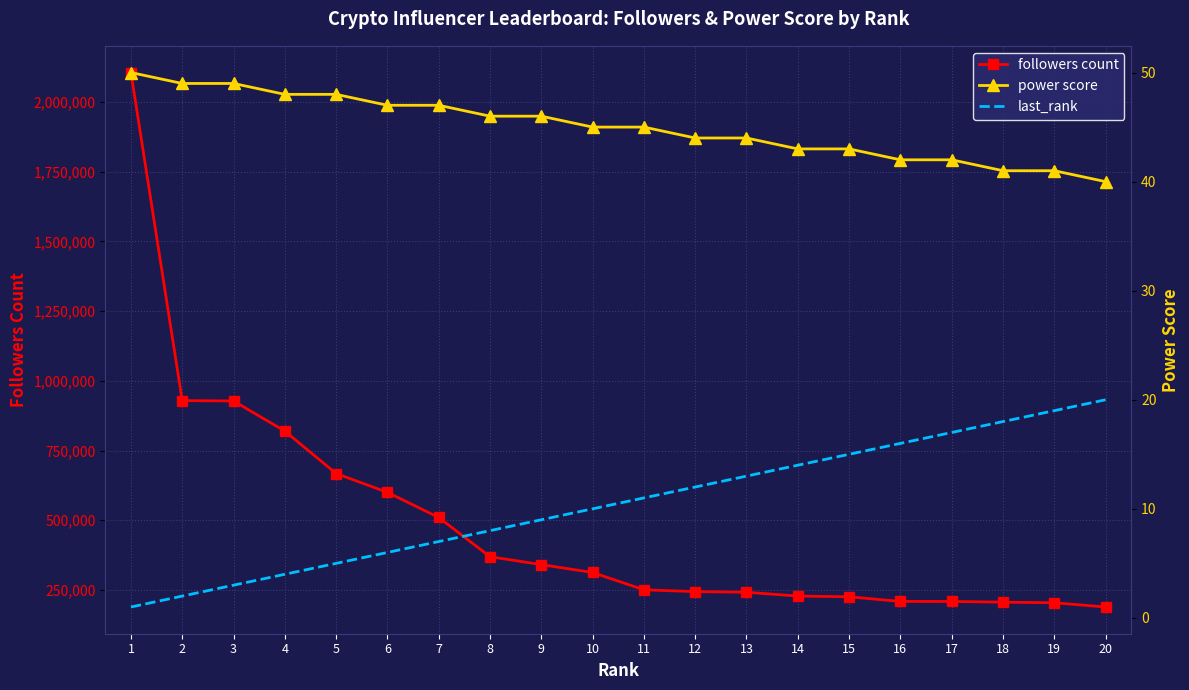

What is the value of the last_rank point at the 19th from the left?

19